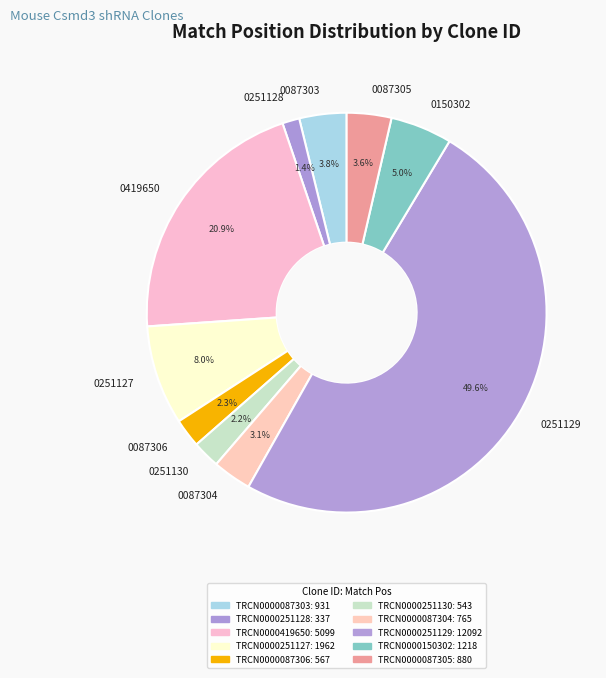

Approximately how many times larger is the value at 0087303 compared to 0150302?

0.8